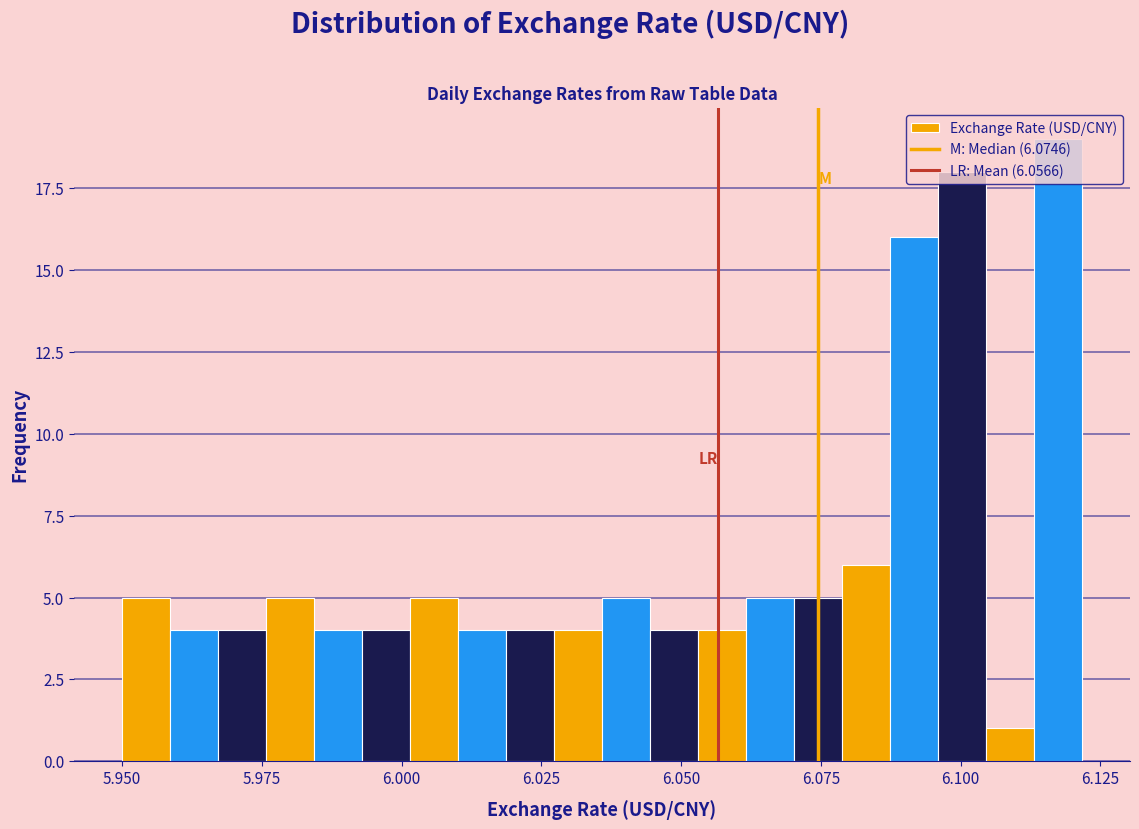

Read against the x-axis, roughly where is the centre of the tallest bar?

6.115